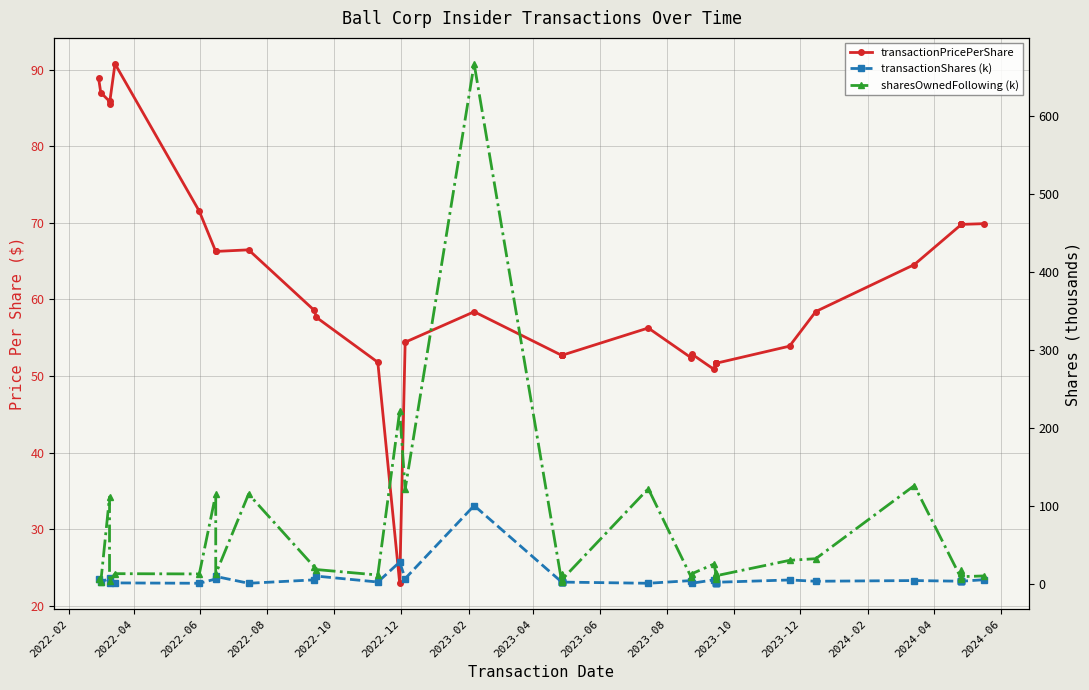

True or false: sharesOwnedFollowing (k) and transactionShares (k) intersect in this chart.

False